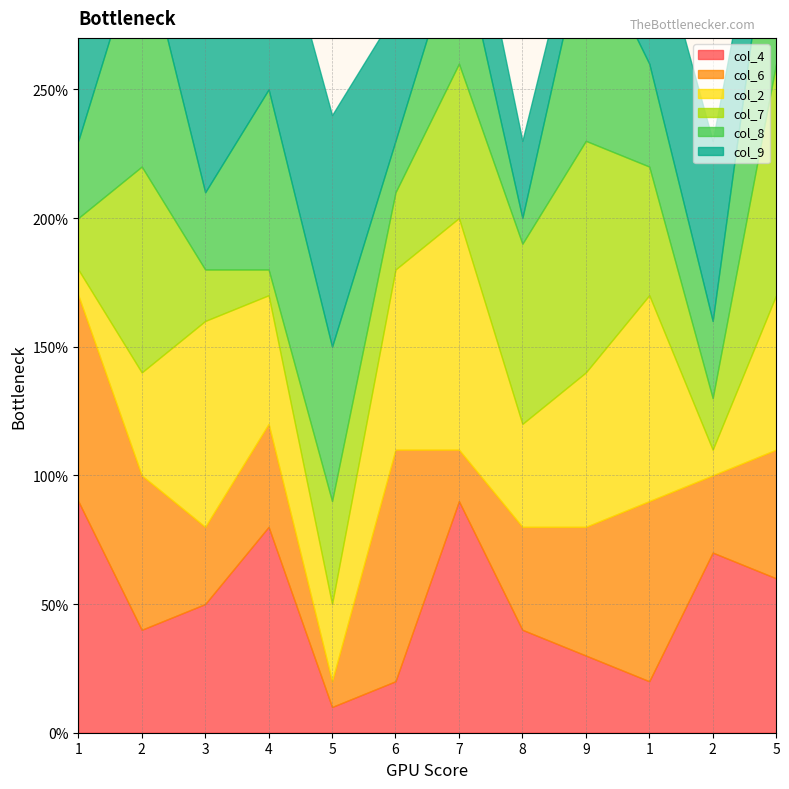

Rank the series by their maximum value, from lowest to highest.

col_4, col_6, col_2, col_7, col_8, col_9